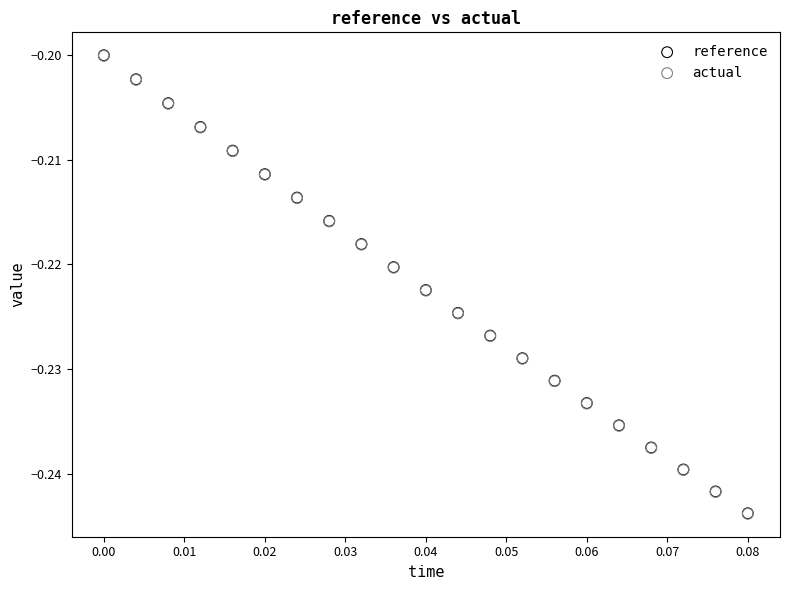

Which series has the widest spread of Y values?

reference